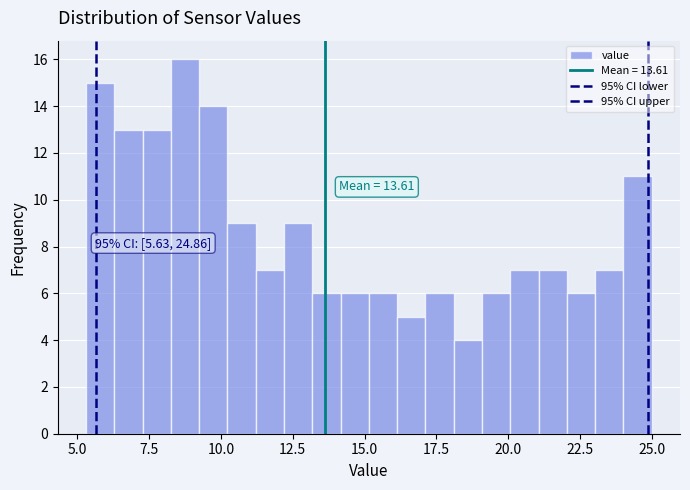

Around what value on the x-axis is the tallest bar? Give the approximate position of its centre, as read against the axis.

8.5